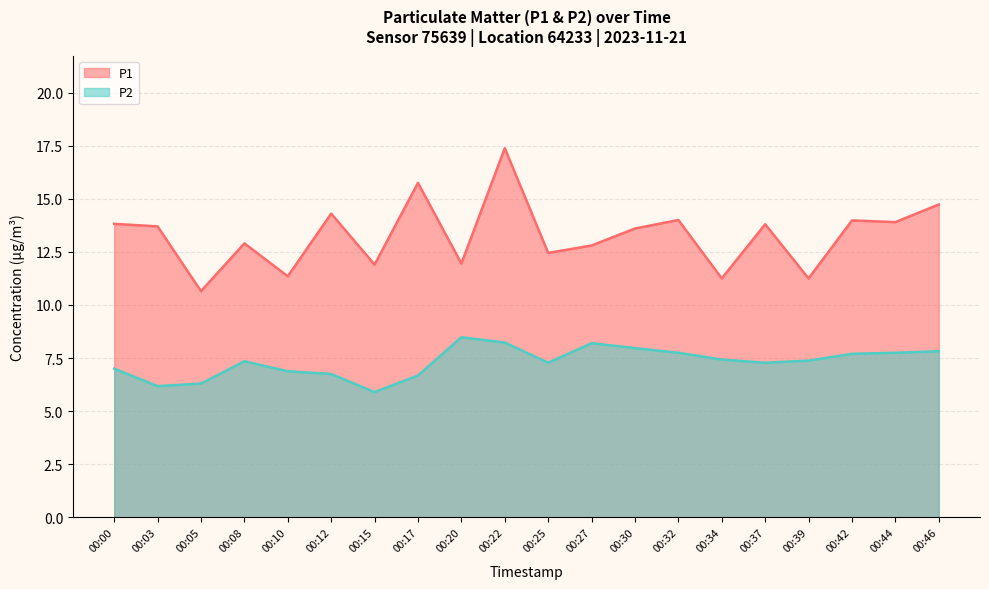

Reading left to right, extract all data points from this chart.

P1: 13.8	13.7	10.7	12.9	11.3	14.3	11.9	15.8	11.9	17.4	12.4	12.8	13.6	14.0	11.2	13.8	11.2	14.0	13.9	14.7
P2: 7.0	6.2	6.3	7.3	6.9	6.8	5.9	6.7	8.5	8.2	7.3	8.2	8.0	7.8	7.4	7.3	7.4	7.7	7.8	7.8